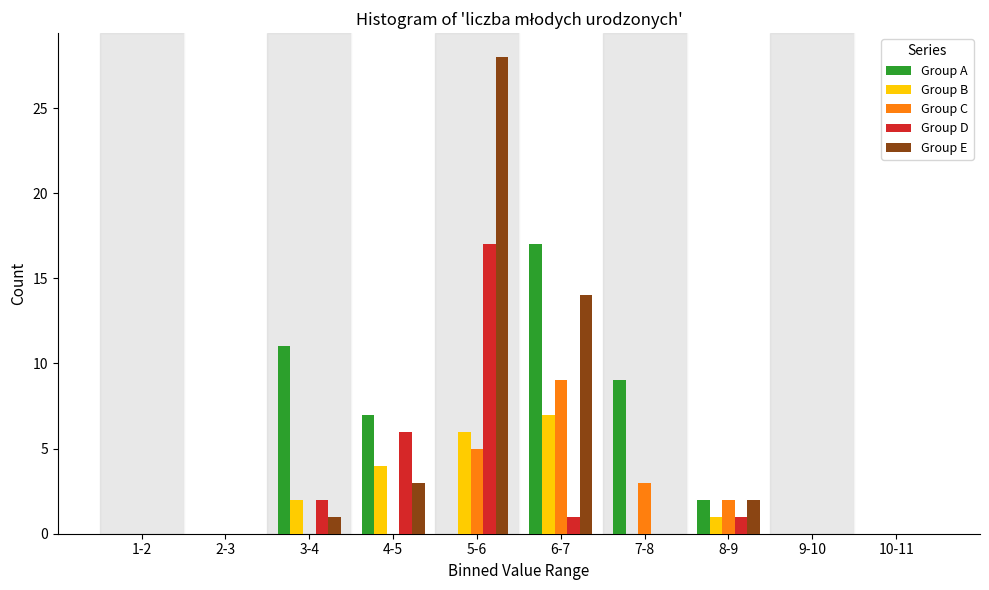

At which category is the sum across all series the highest?

5-6